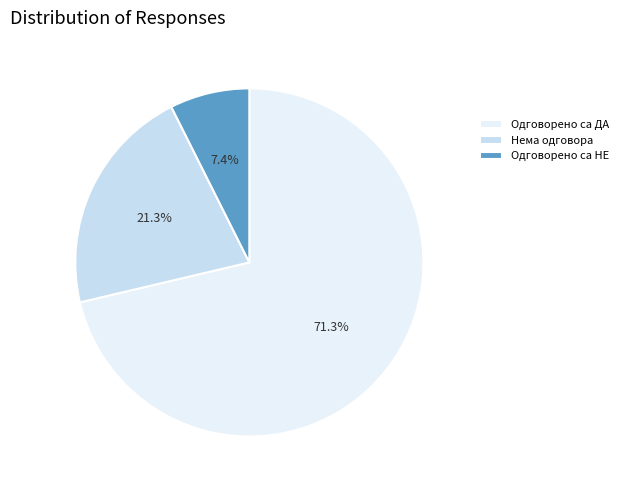

How many segments does this pie chart have?

3